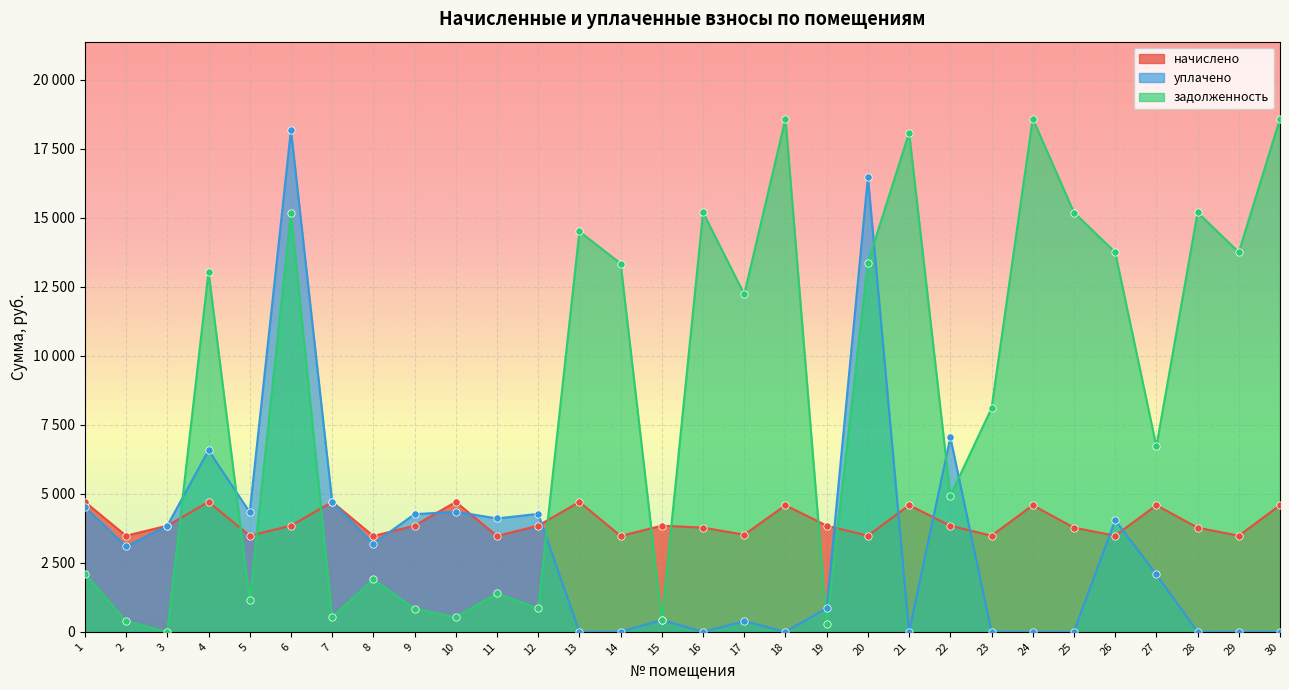

Which series has the largest Y range (max minus min)?

задолженность